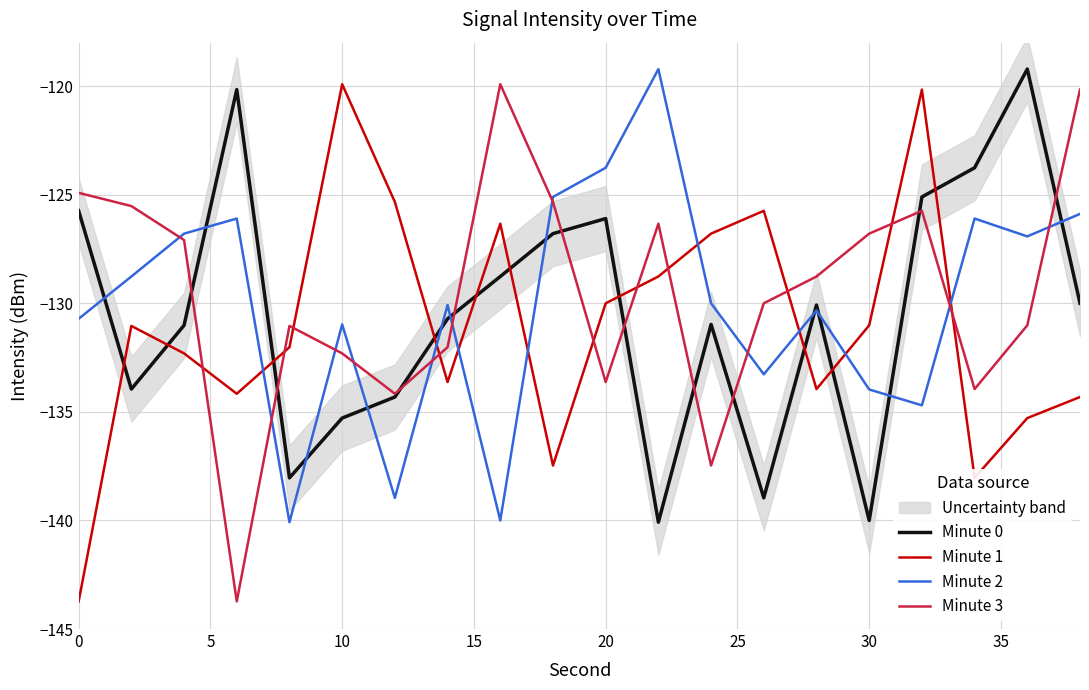

What is the difference between the maximum and minimum values in the Minute 1 series?

23.8